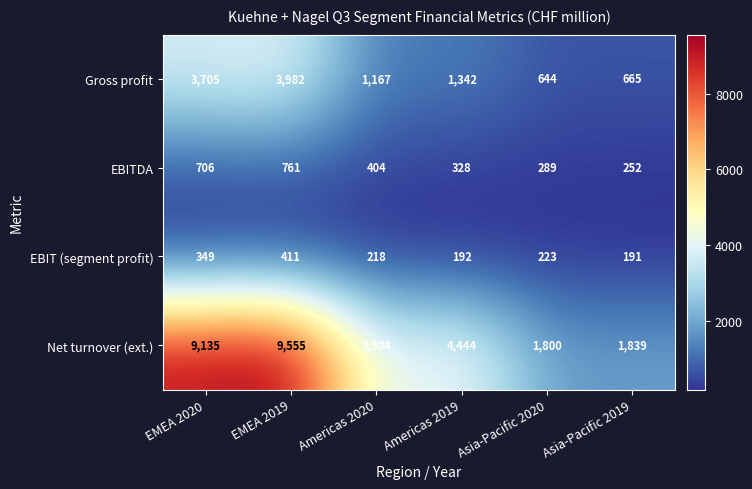

What is the difference between the second highest and minimum values in the EBIT (segment profit) series?

158